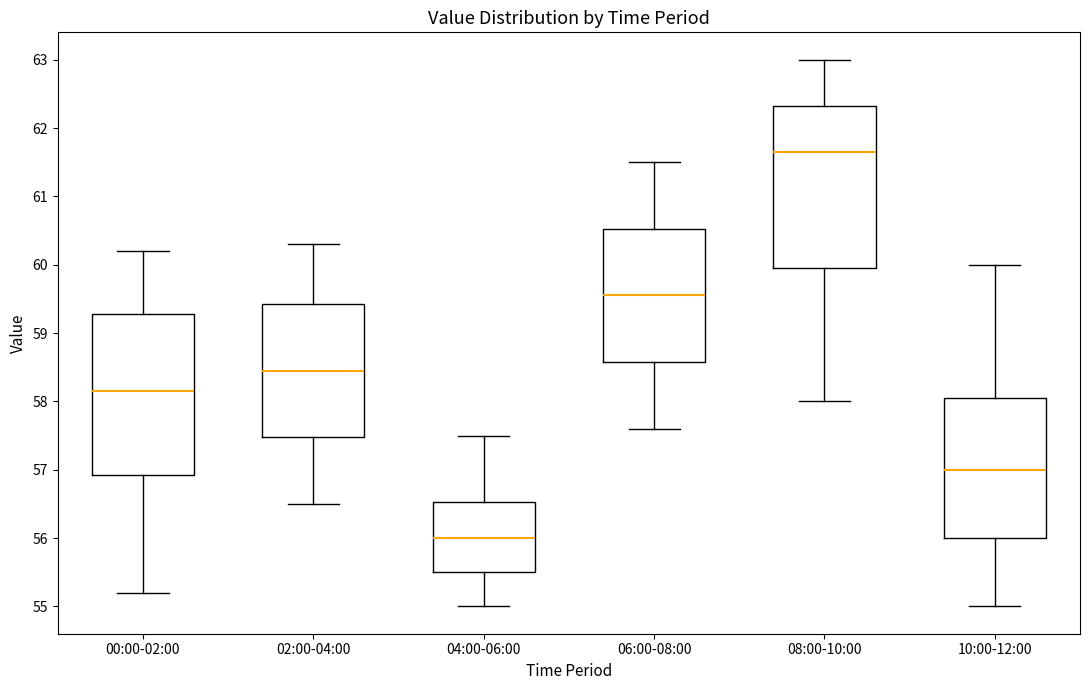

Which box's median line is the highest?

08:00-10:00